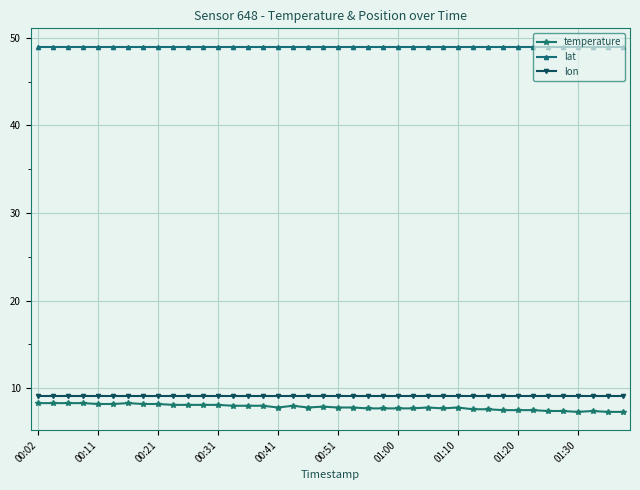

Which series has the largest total across all categories?

lat